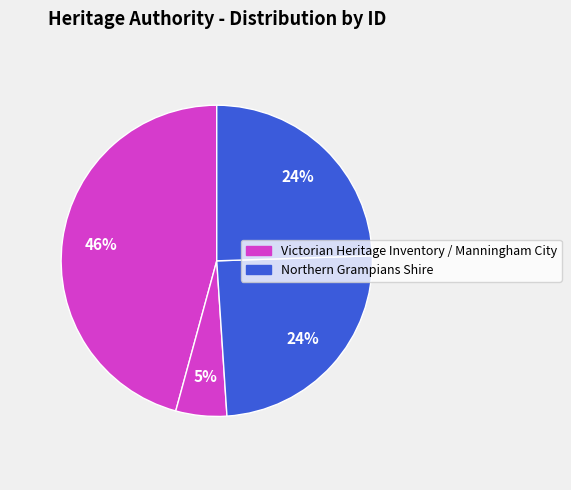

How many slices are in this pie chart?

4